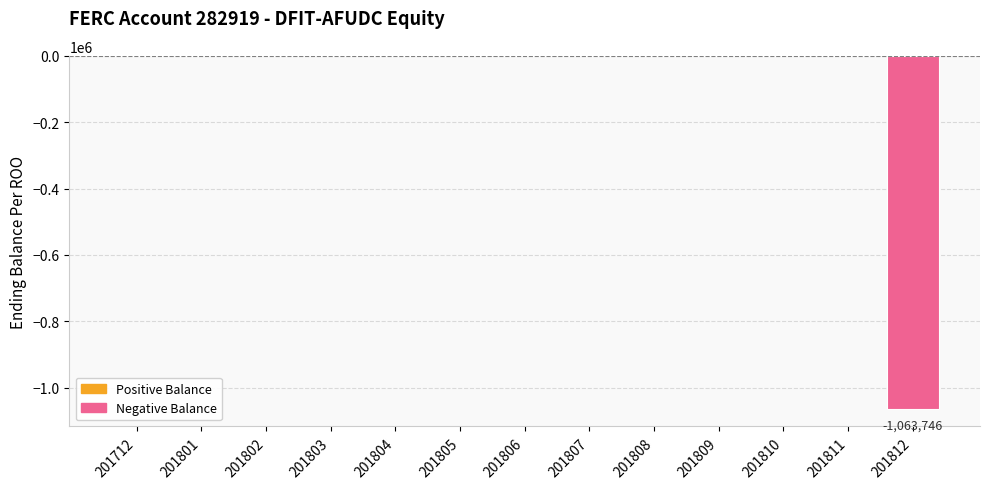

What is the change in value from 201805 to 201812?

-1063746